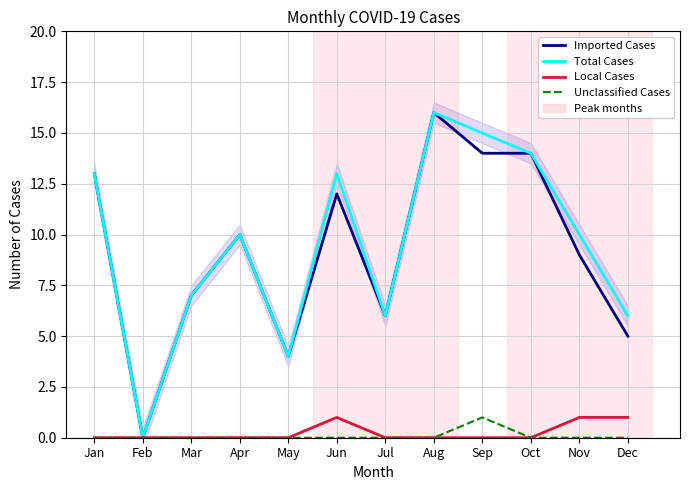

True or false: Local Cases and Imported Cases cross at least once.

False